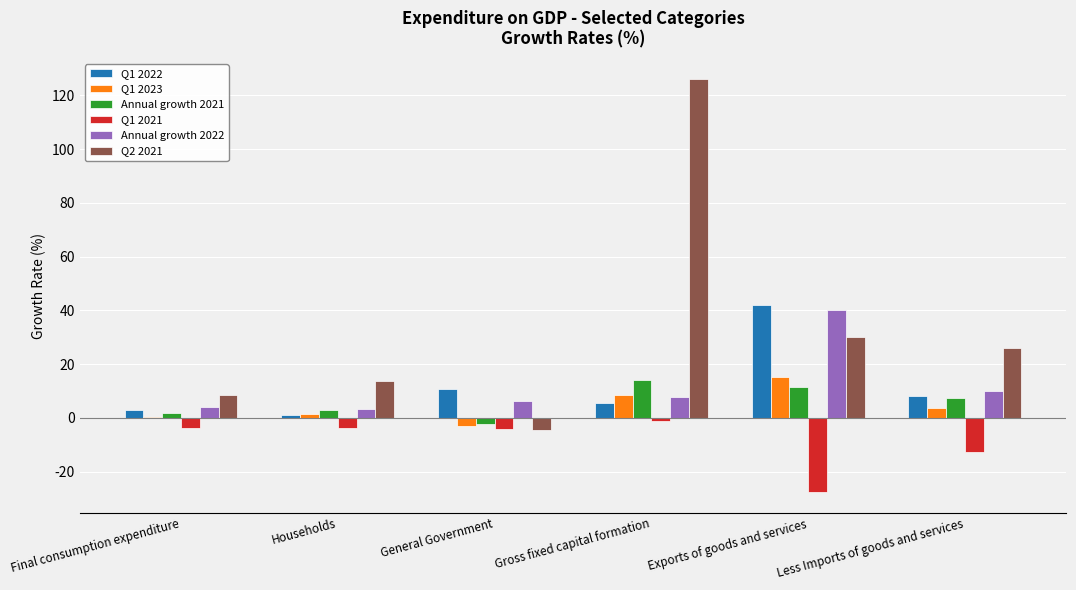

Which series has the widest spread of values?

Q2 2021